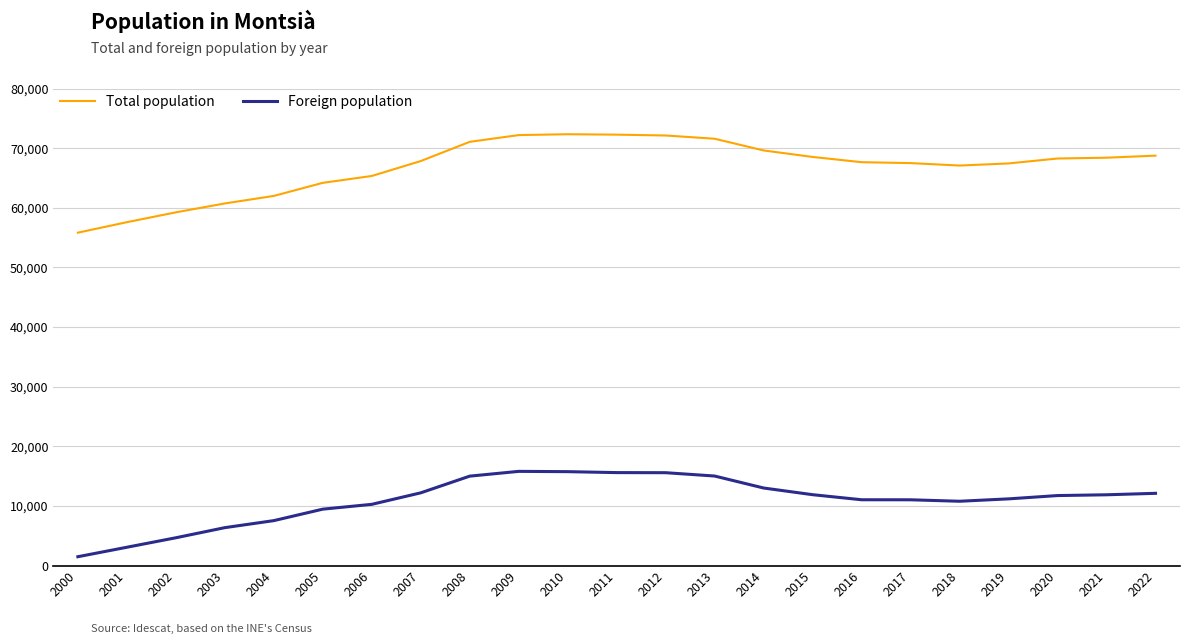

What is the sum of all Foreign population values?

252668